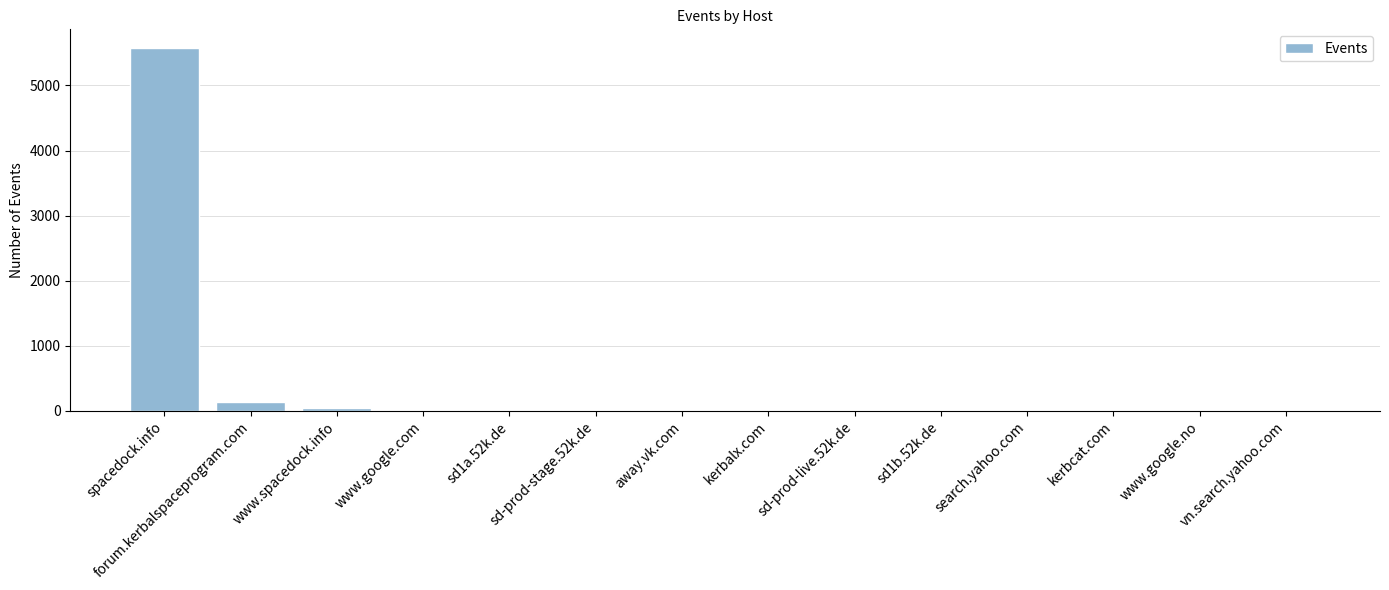

Which label corresponds to the largest value in the chart?

spacedock.info